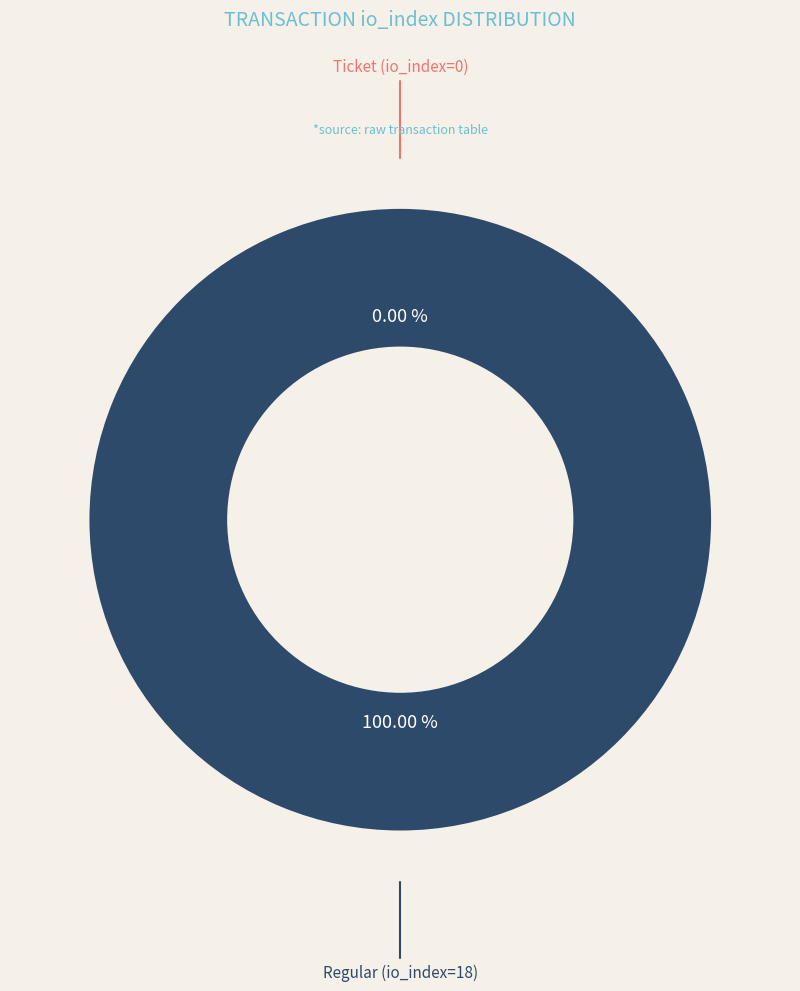

Which slice is the smallest?

Ticket (io_index=0)